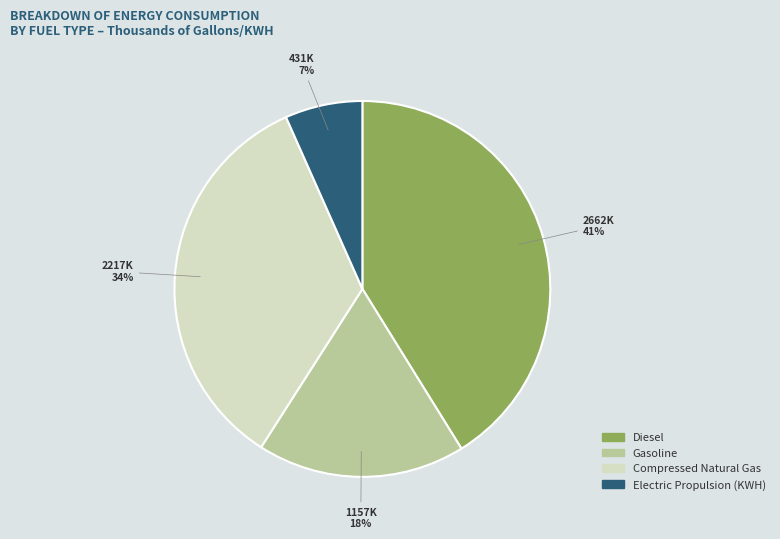

To the nearest percent, what is the average slice percentage?

25%